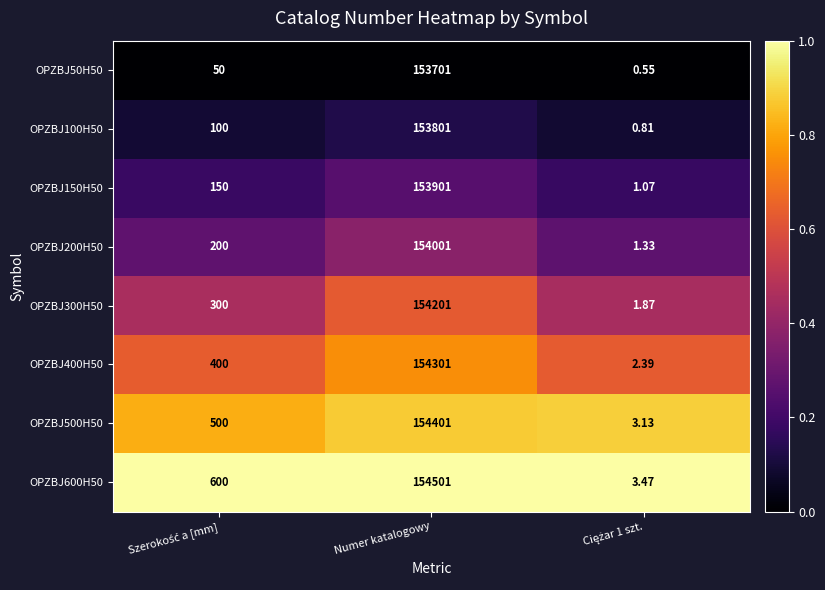

At which category is the sum across all series the highest?

Numer katalogowy